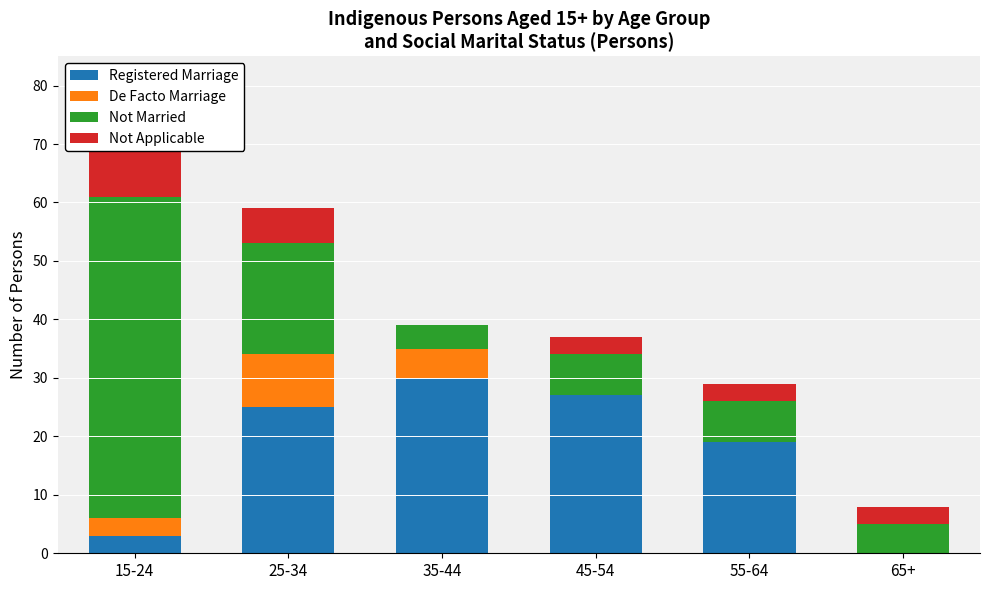

Reading left to right, what are all the values shown in this chart?

Registered Marriage: 15-24=3	25-34=25	35-44=30	45-54=27	55-64=19	65+=0
De Facto Marriage: 15-24=3	25-34=9	35-44=5	45-54=0	55-64=0	65+=0
Not Married: 15-24=55	25-34=19	35-44=4	45-54=7	55-64=7	65+=5
Not Applicable: 15-24=11	25-34=6	35-44=0	45-54=3	55-64=3	65+=3